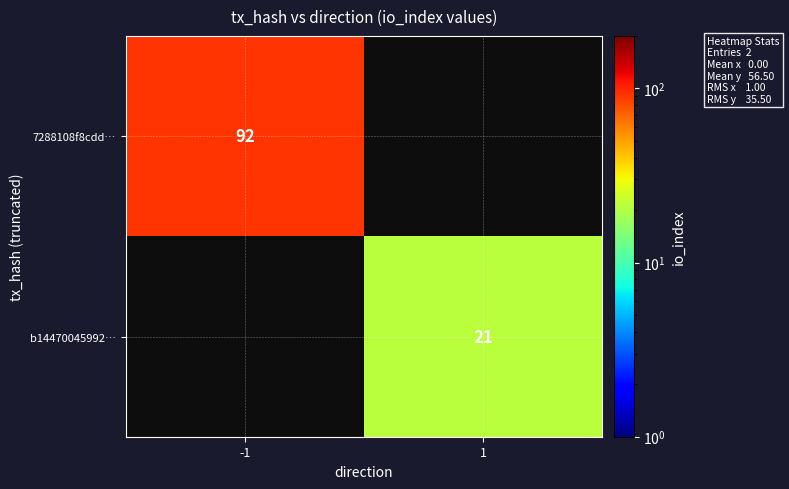

True or false: b14470045992… has a value of 21 at 1.

True